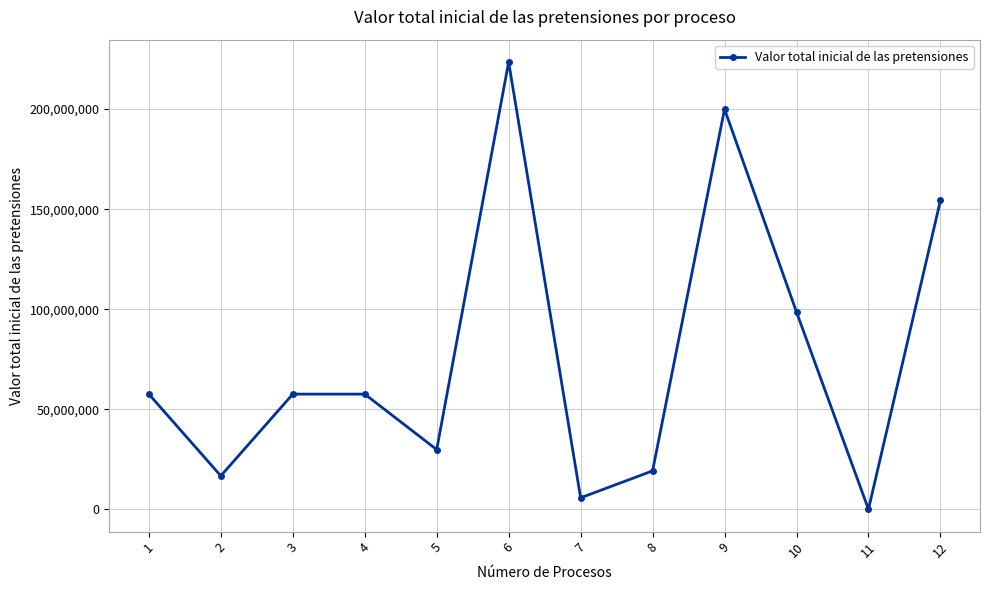

What is the greatest value displayed?

223525825